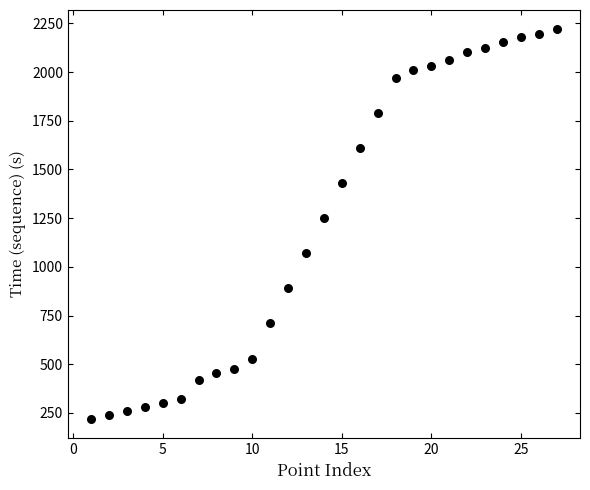

What Y value in the scatter plot is closest to 1219?

1249.0